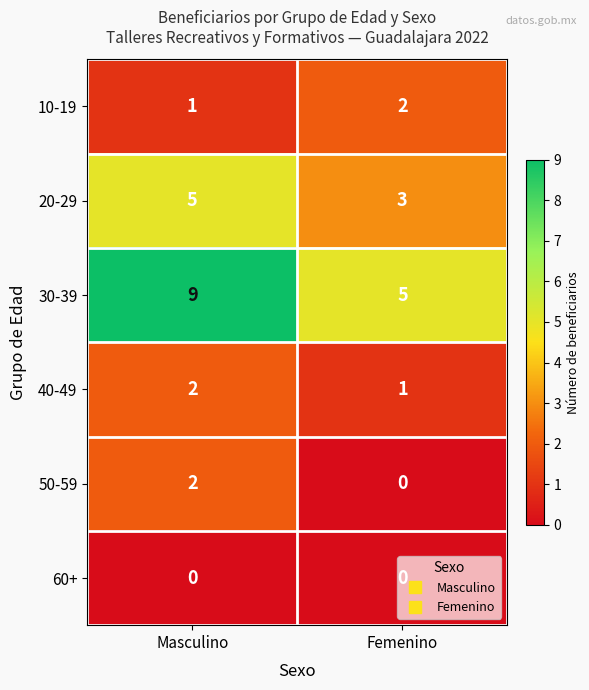

Count the number of data series in this chart.

6